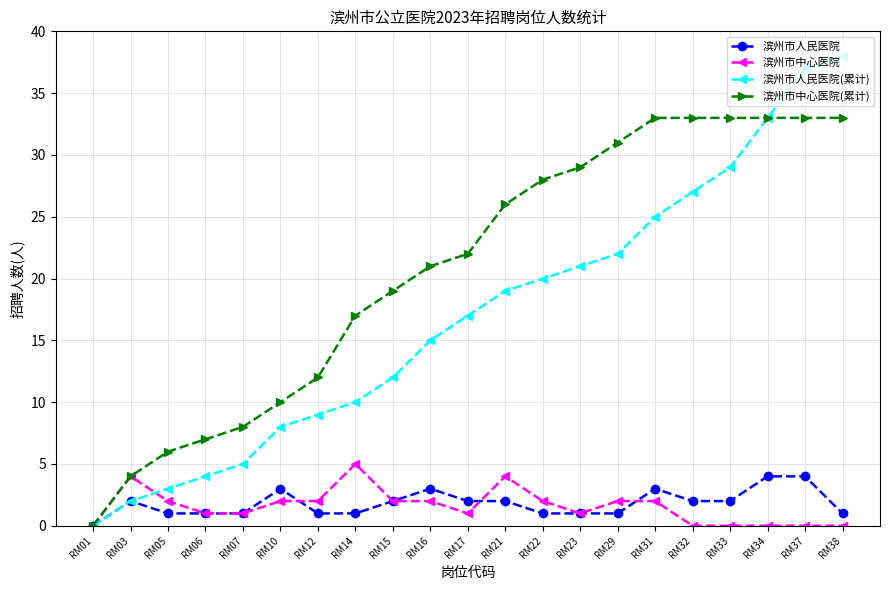

How many lines are shown in the chart?

4